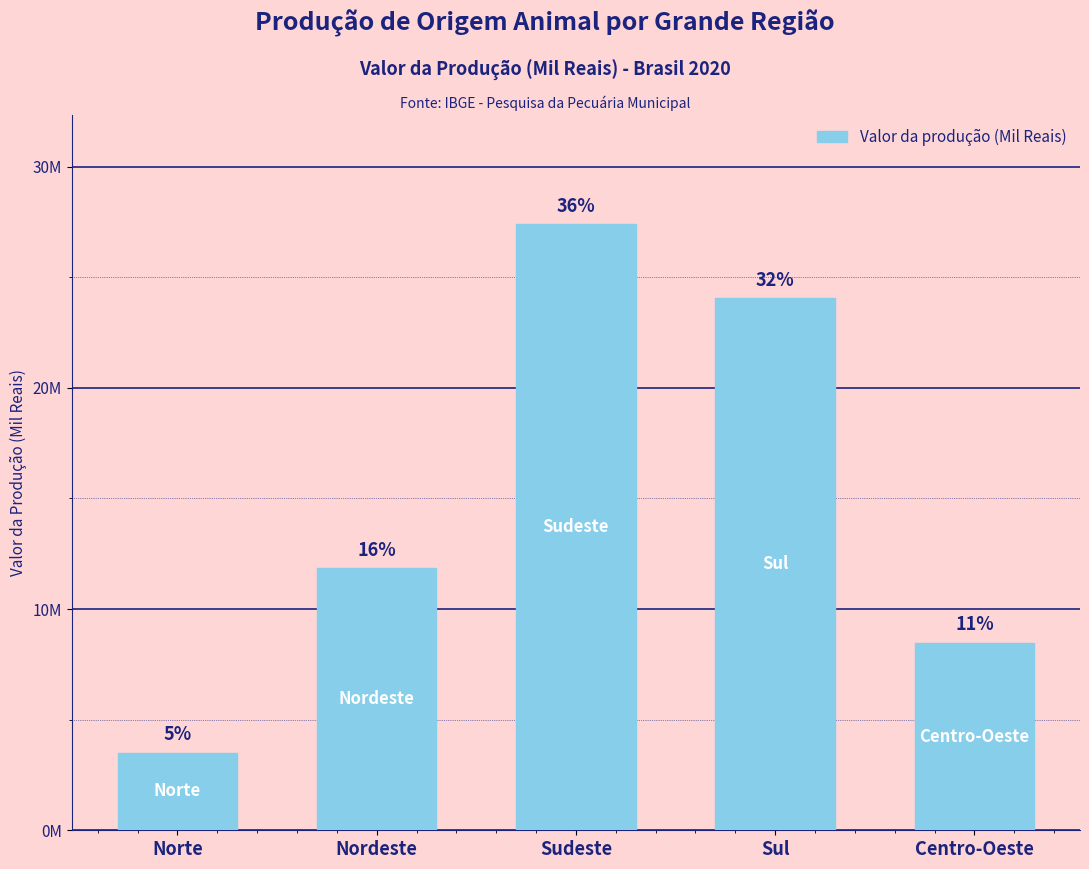

Rank the categories by value from highest to lowest.

Sudeste, Sul, Nordeste, Centro-Oeste, Norte